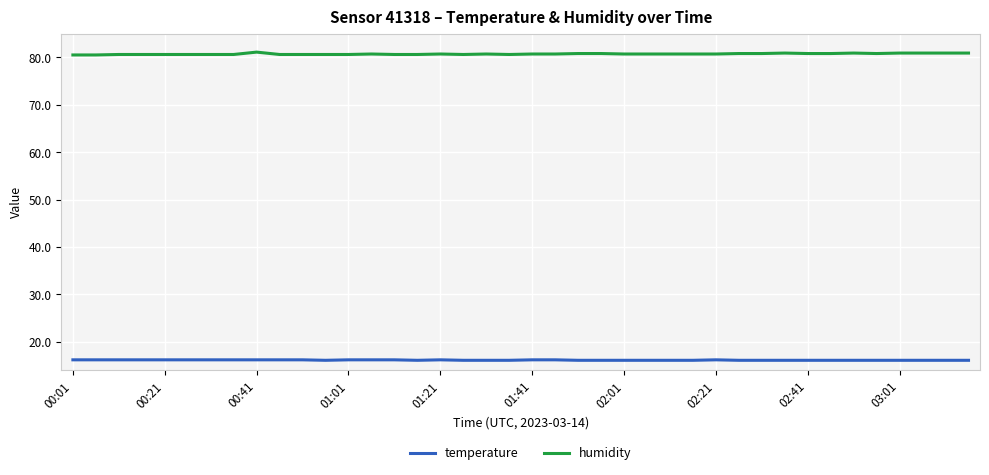

True or false: temperature and humidity intersect in this chart.

False